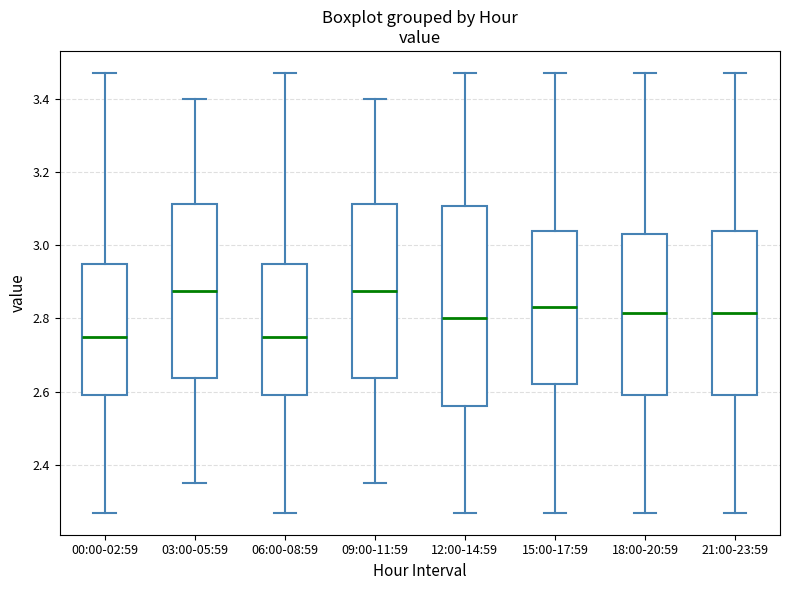

Reading left to right, read every box against the y-axis: the position of its median line, the range the box covers, and the ends of its whiskers. The values are not printed on the chart, so give them approximately, as read against the axis.

00:00-02:59: median 2.76, box 2.60 to 2.94, whiskers 2.28 to 3.48
03:00-05:59: median 2.88, box 2.64 to 3.12, whiskers 2.36 to 3.40
06:00-08:59: median 2.76, box 2.60 to 2.94, whiskers 2.28 to 3.48
09:00-11:59: median 2.88, box 2.64 to 3.12, whiskers 2.36 to 3.40
12:00-14:59: median 2.80, box 2.56 to 3.10, whiskers 2.28 to 3.48
15:00-17:59: median 2.84, box 2.62 to 3.04, whiskers 2.28 to 3.48
18:00-20:59: median 2.82, box 2.60 to 3.04, whiskers 2.28 to 3.48
21:00-23:59: median 2.82, box 2.60 to 3.04, whiskers 2.28 to 3.48